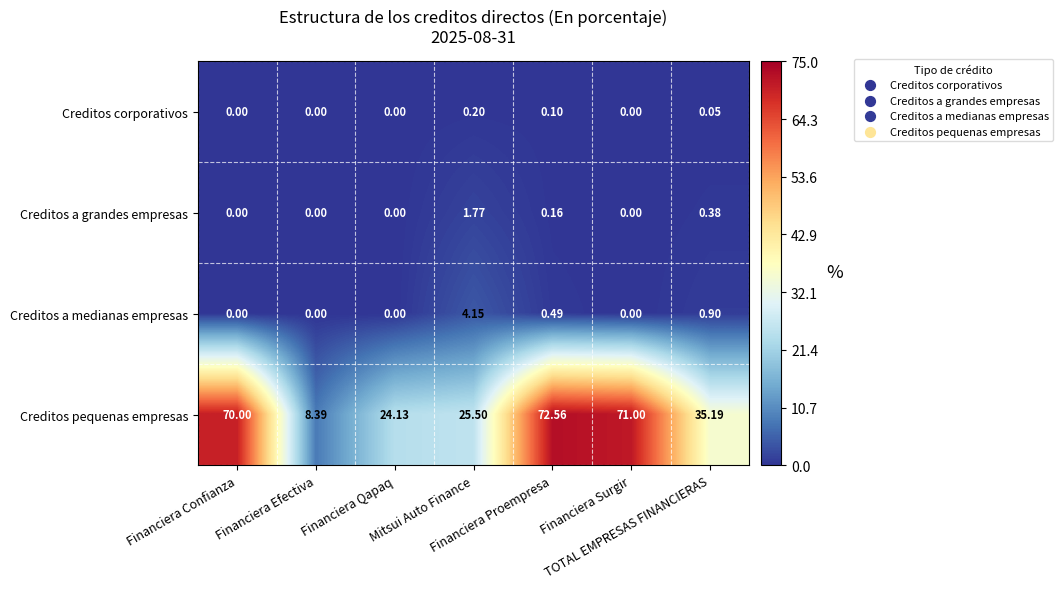

Which series has the largest total across all categories?

Creditos pequenas empresas